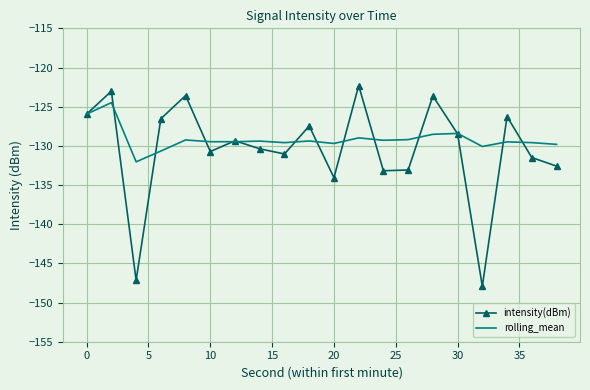

What is the greatest value displayed?

-122.3